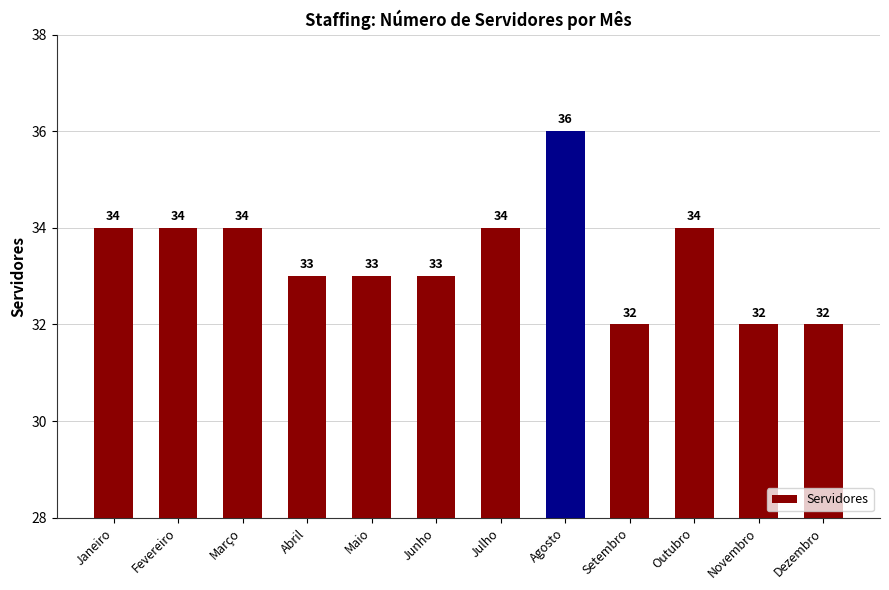

The chart shows a value of 32 at Novembro. True or false?

True